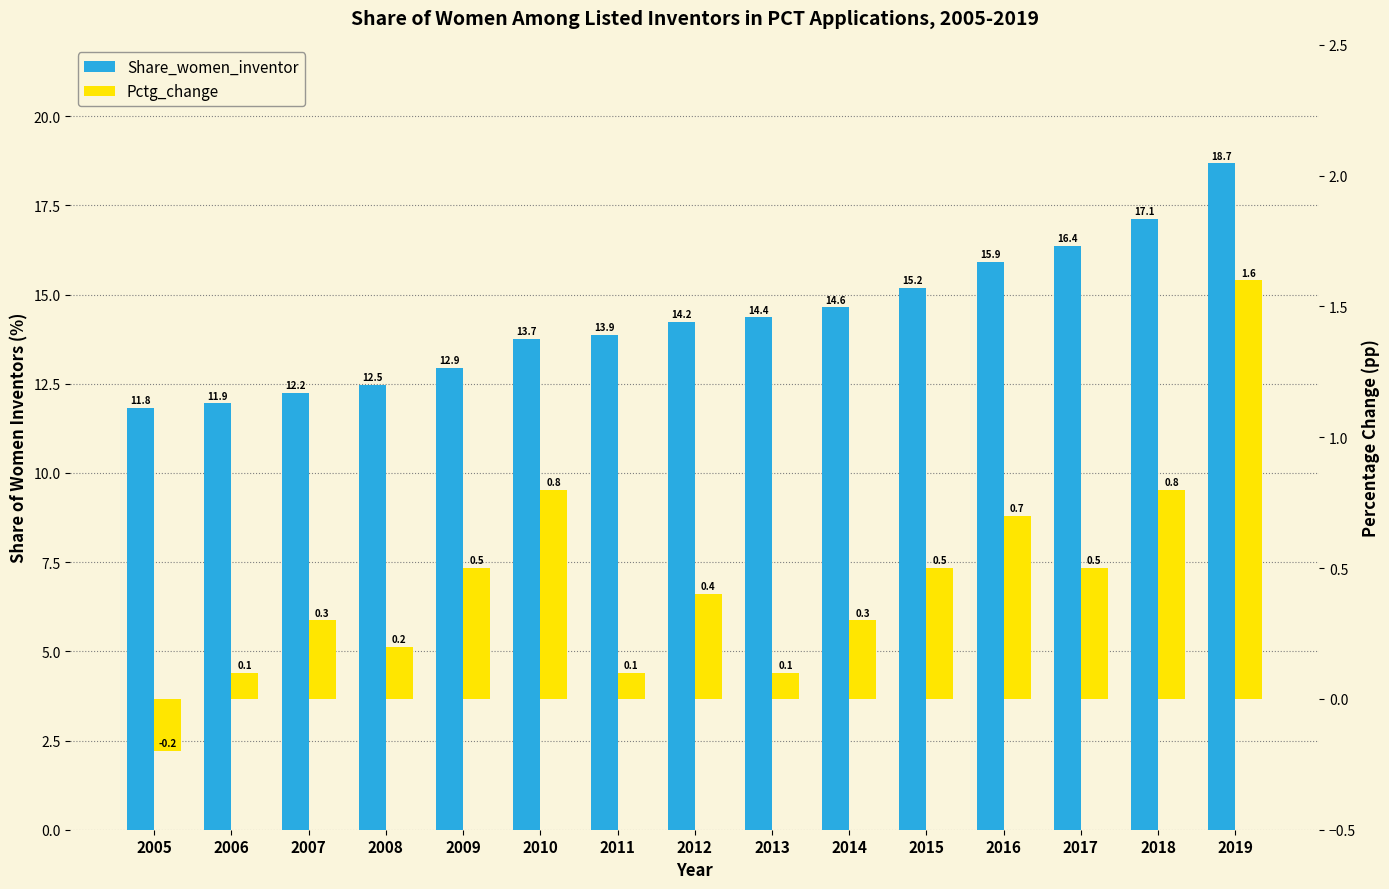

What is the value of the Pctg_change bar at the 8th from the left?

0.4